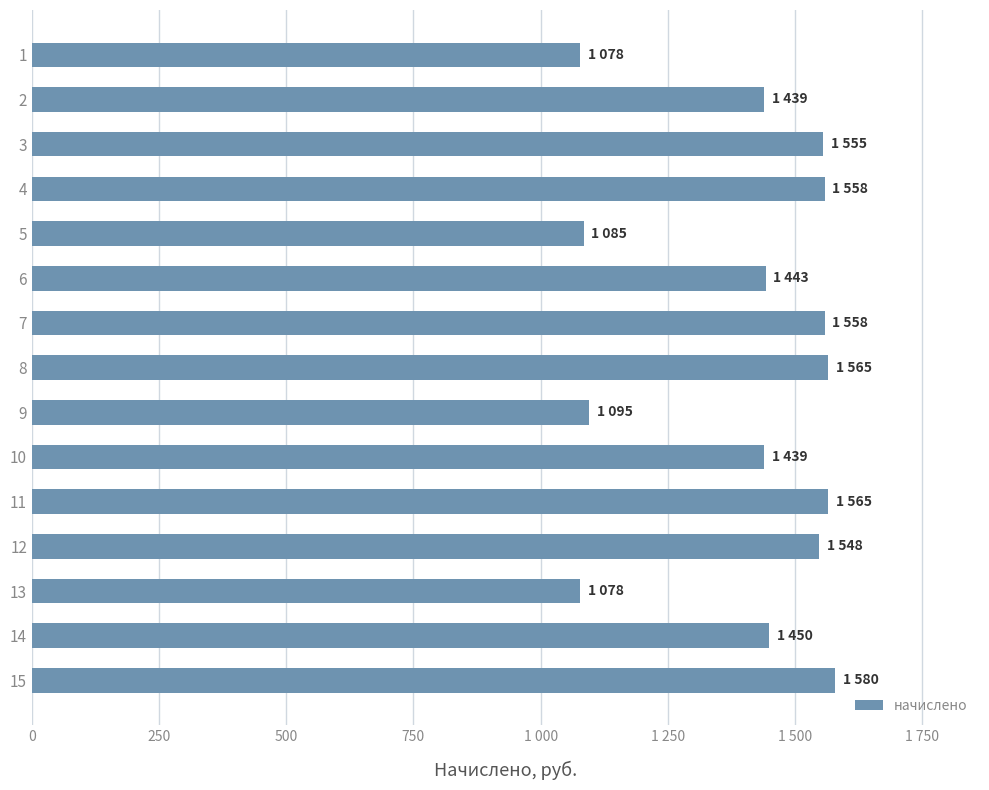

How many series are shown in this chart?

1